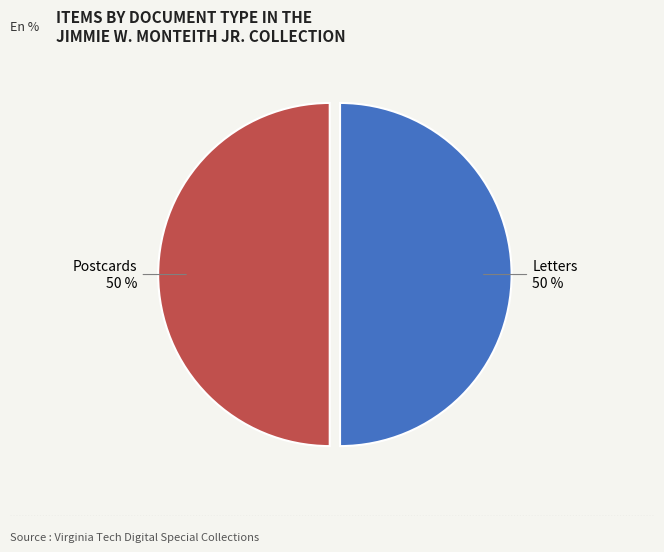

Do Letters and Postcards together represent more than half of the pie?

Yes